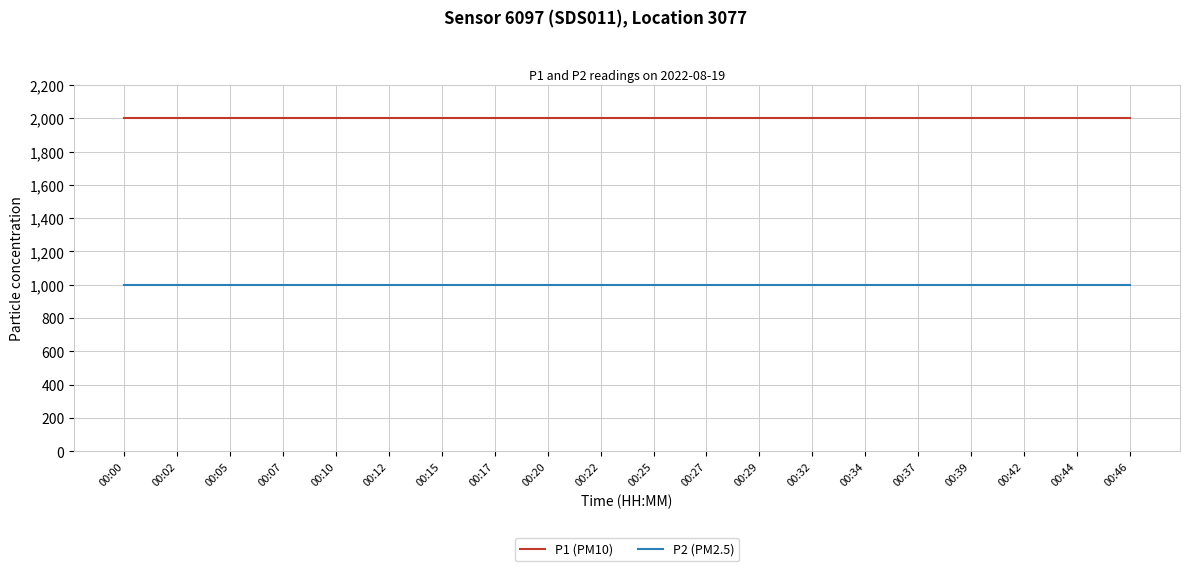

What is the sum of all P2 (PM2.5) values?

19998.0